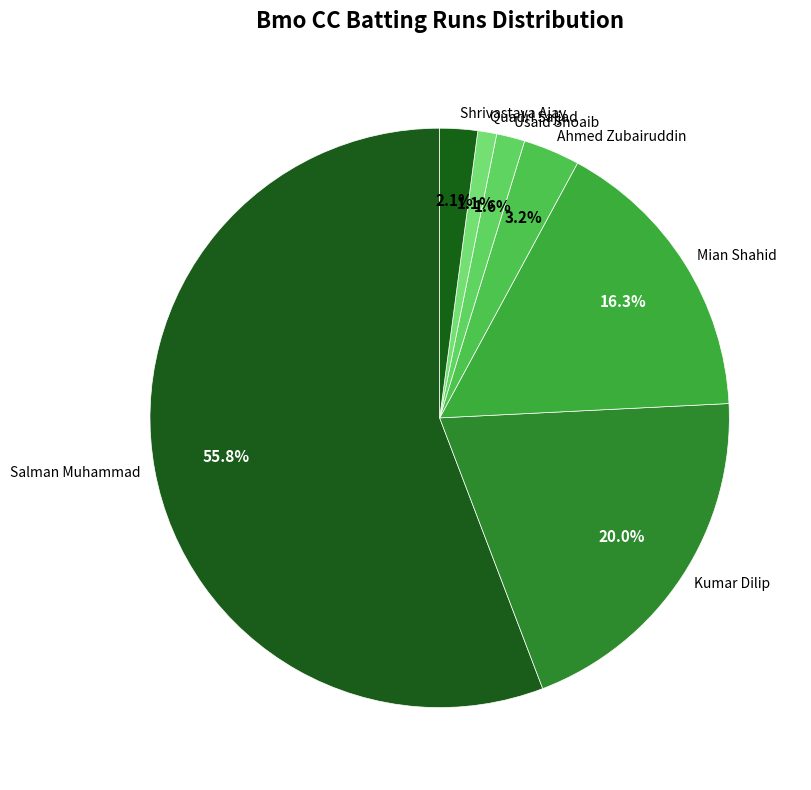

True or false: Salman Muhammad accounts for 46% of the total.

False